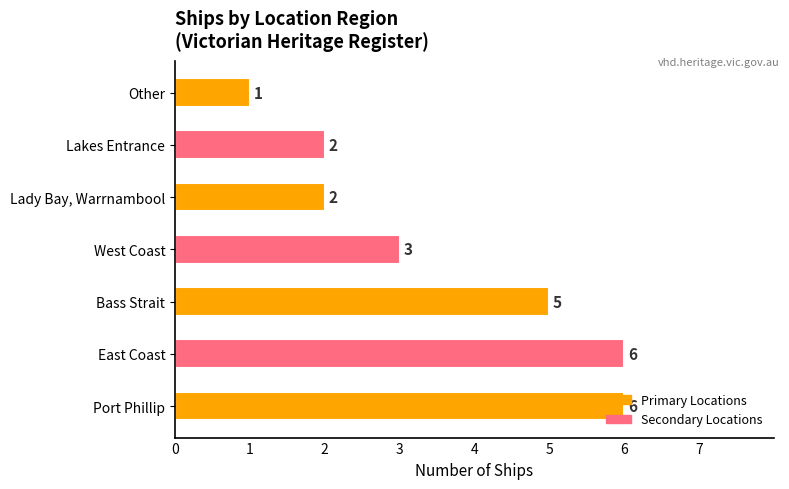

What is the sum of all values?

25